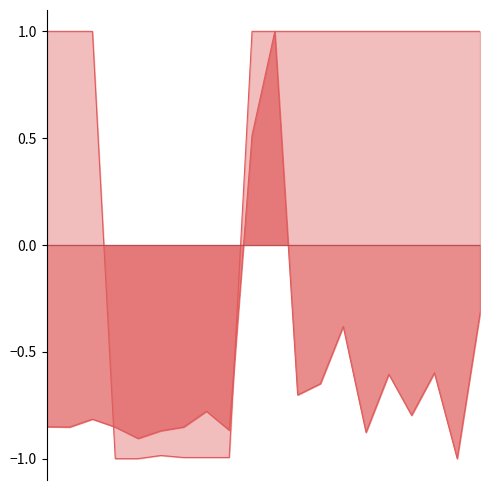

How many values in the Amount series exceed 0?

2